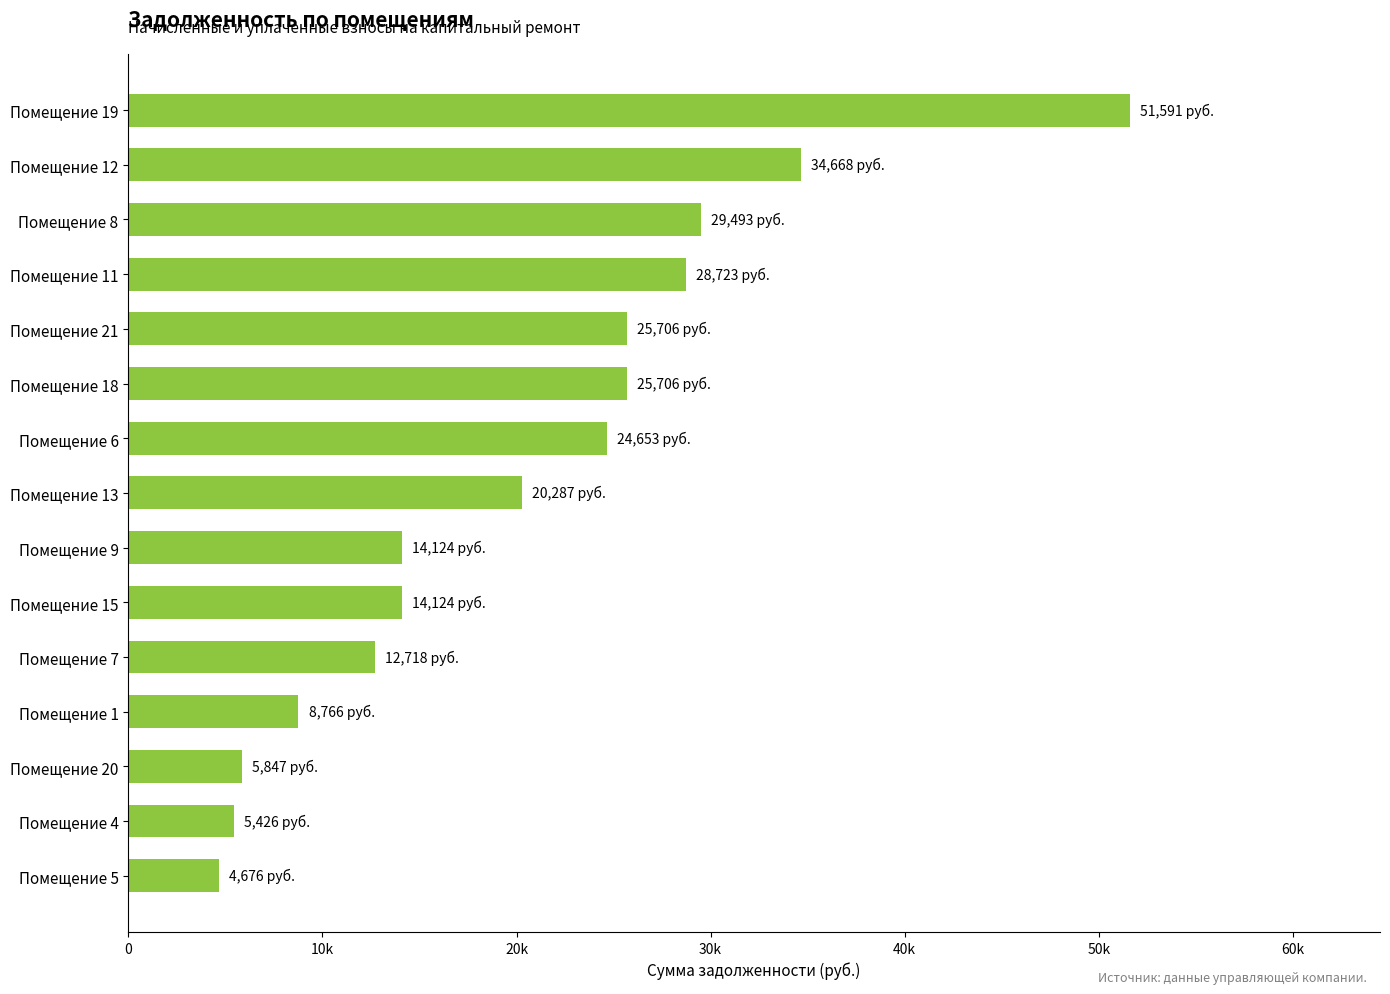

How many values are below 20287?

7